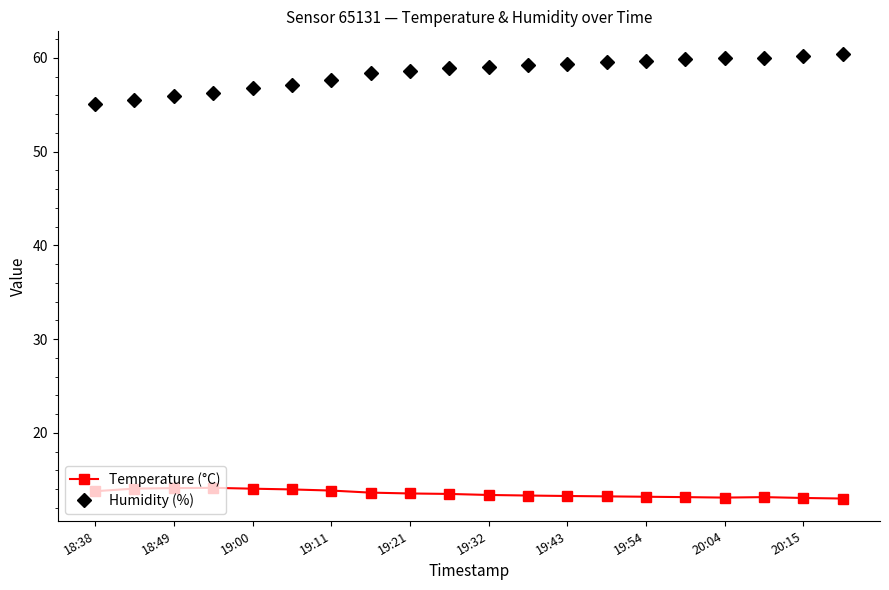

Rank the series by their average value, from lowest to highest.

Temperature (°C), Humidity (%)